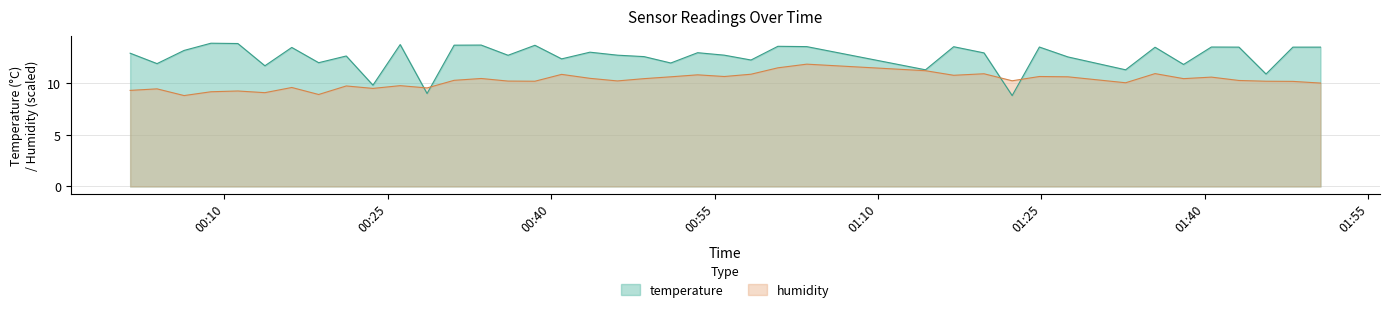

What is the minimum value for temperature?

8.8